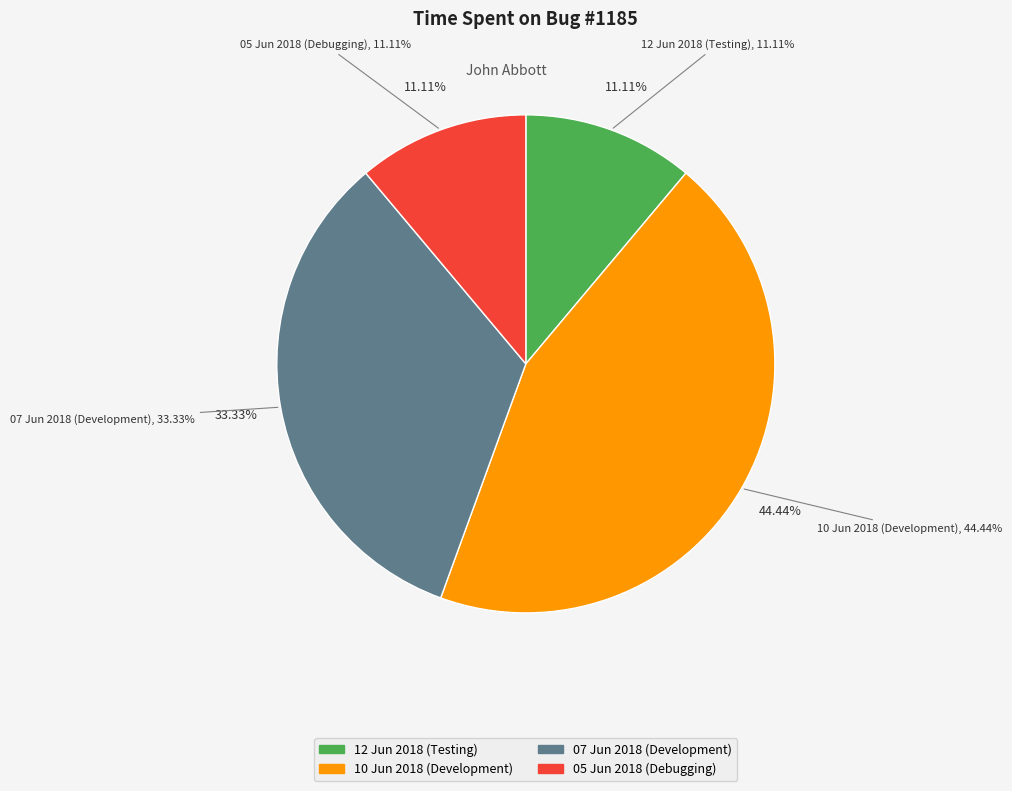

Which slice is the smallest?

12 Jun 2018 (Testing)